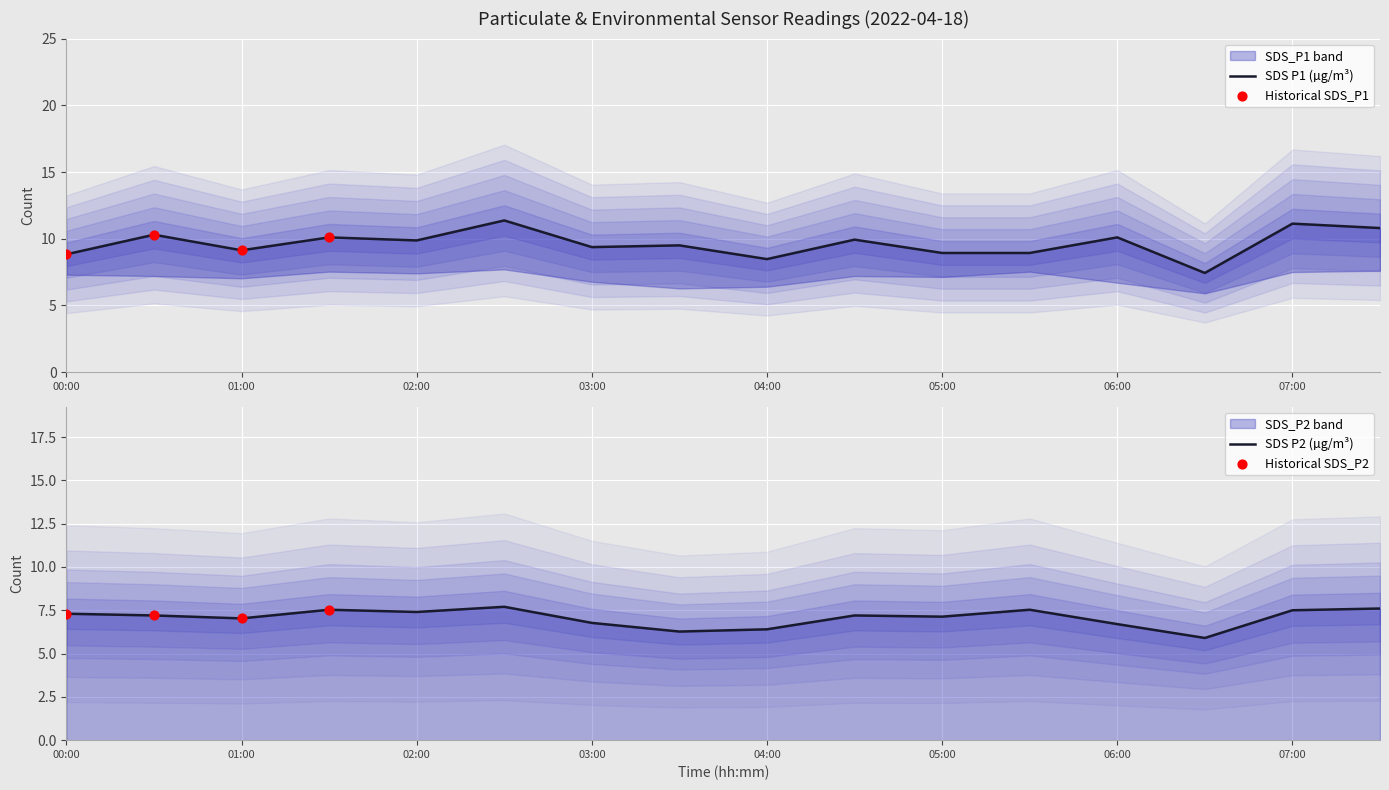

At which category is the sum across all series the highest?

02:30